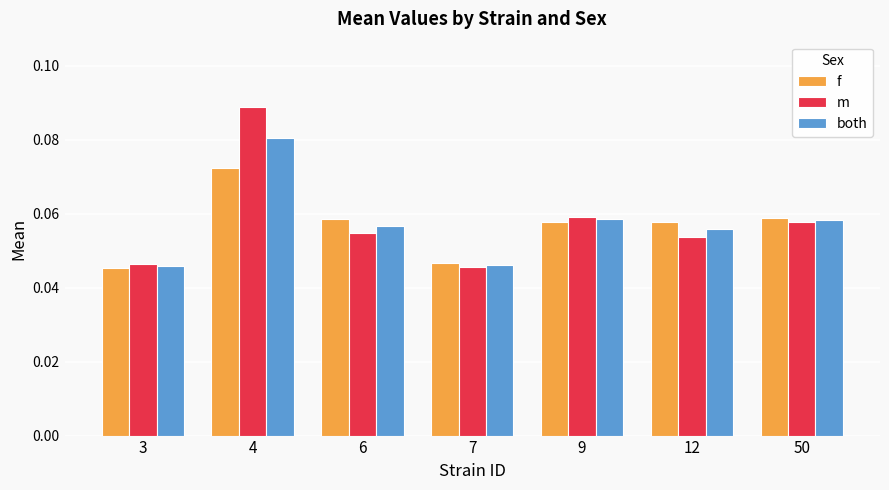

The f series shows 0.1 at 3. True or false?

False